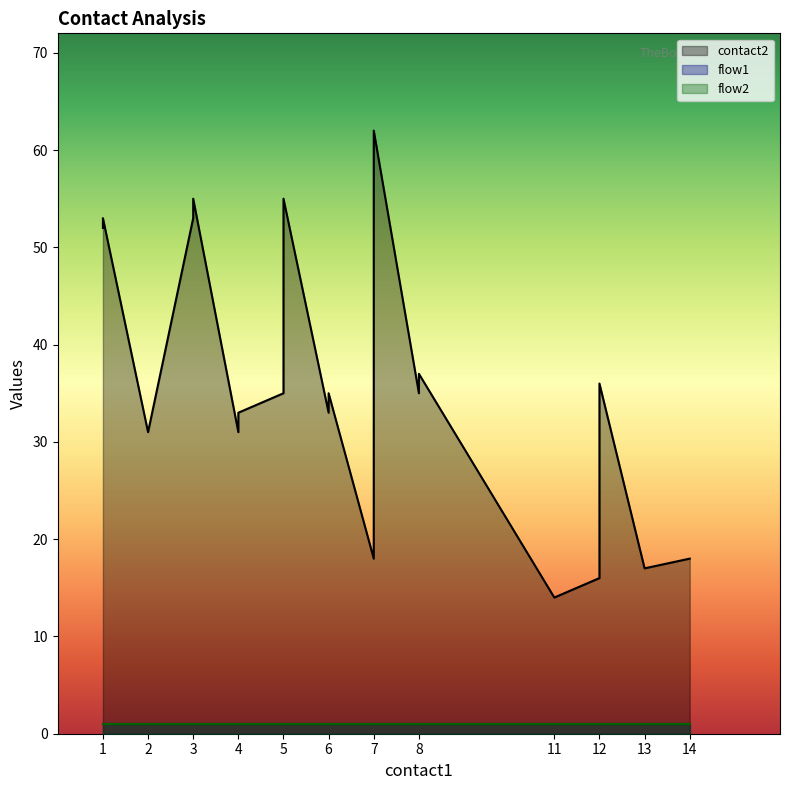

True or false: flow1 and contact2 intersect in this chart.

False